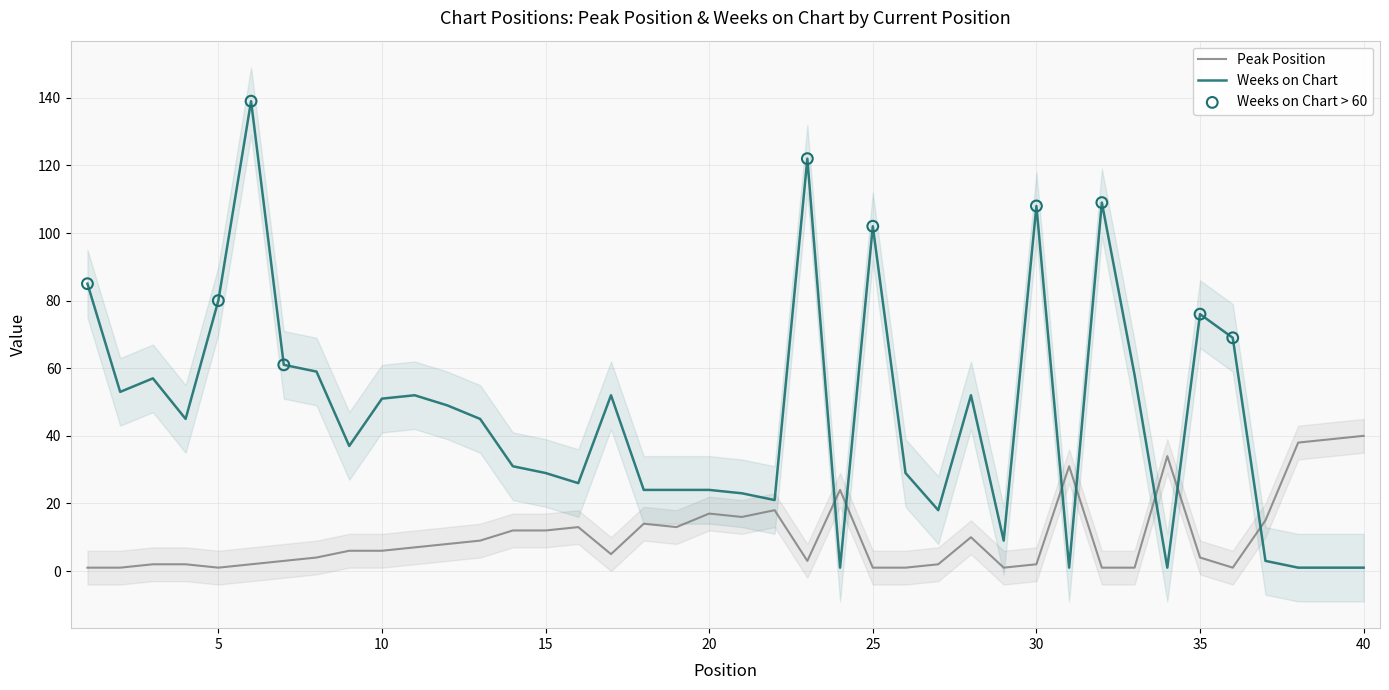

At which category is the sum across all series the highest?

6